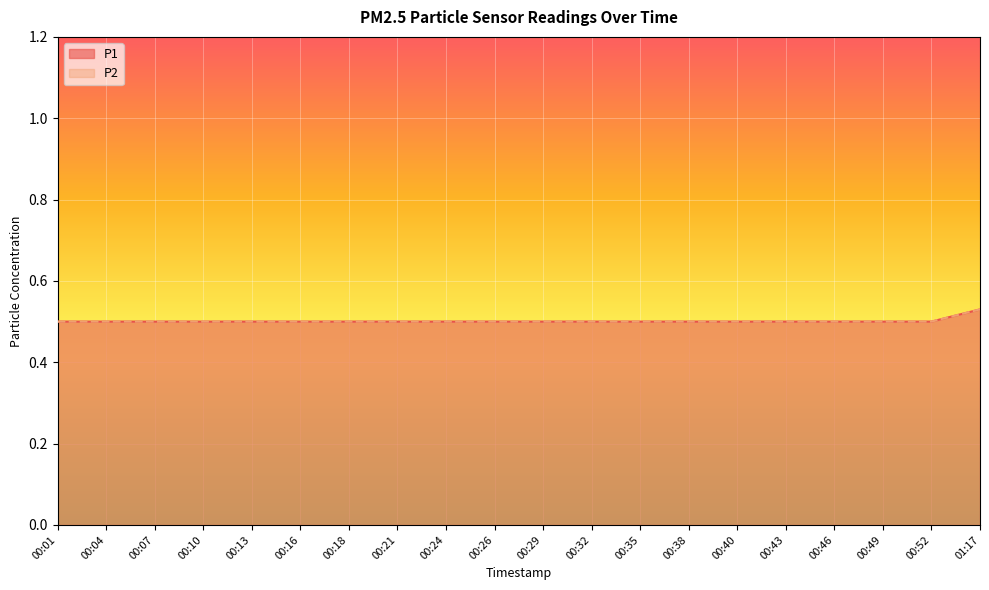

Reading right to left, what are all the values shown in this chart?

P1: 01:17=0.5	00:52=0.5	00:49=0.5	00:46=0.5	00:43=0.5	00:40=0.5	00:38=0.5	00:35=0.5	00:32=0.5	00:29=0.5	00:26=0.5	00:24=0.5	00:21=0.5	00:18=0.5	00:16=0.5	00:13=0.5	00:10=0.5	00:07=0.5	00:04=0.5	00:01=0.5
P2: 01:17=0.5	00:52=0.5	00:49=0.5	00:46=0.5	00:43=0.5	00:40=0.5	00:38=0.5	00:35=0.5	00:32=0.5	00:29=0.5	00:26=0.5	00:24=0.5	00:21=0.5	00:18=0.5	00:16=0.5	00:13=0.5	00:10=0.5	00:07=0.5	00:04=0.5	00:01=0.5